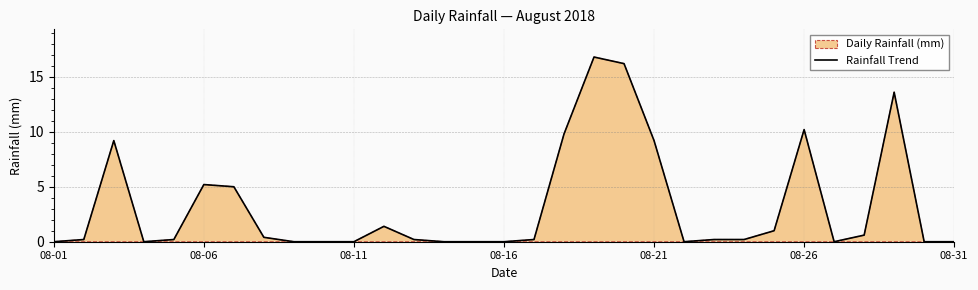

Count the number of categories in the chart.

31